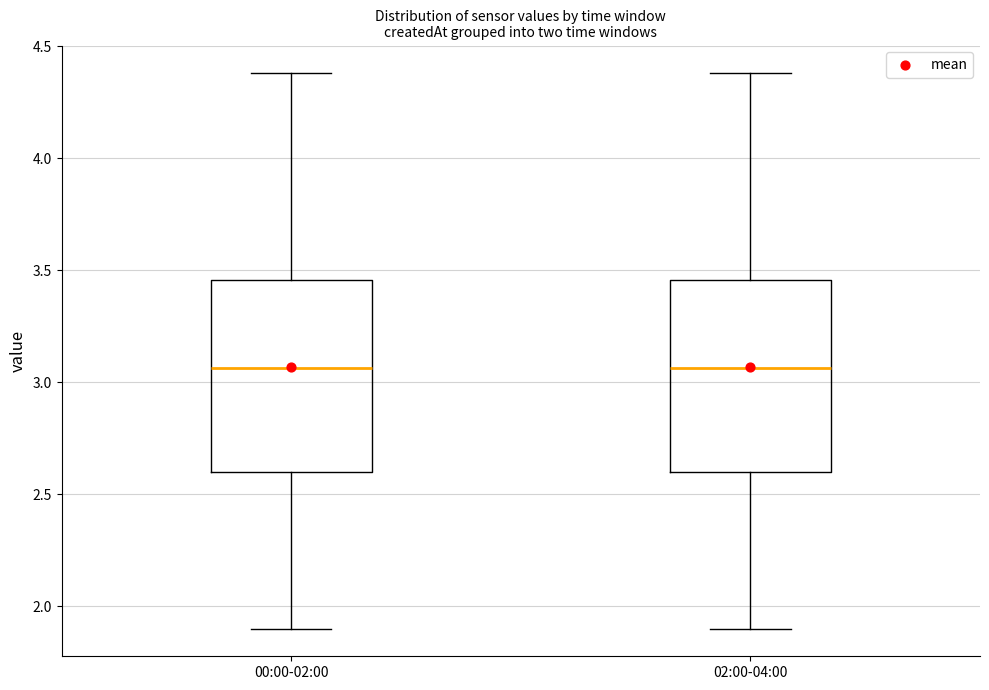

Reading left to right, transcribe this box plot: for each box, give where its median line is, the range the box spans, and where its two whiskers end, as read against the y-axis. The values are not printed on the chart, so give them approximately, as read against the axis.

00:00-02:00: median 3.05, box 2.60 to 3.45, whiskers 1.90 to 4.40
02:00-04:00: median 3.05, box 2.60 to 3.45, whiskers 1.90 to 4.40